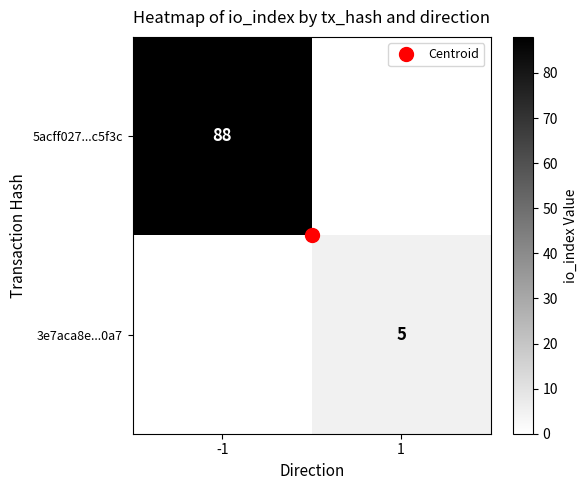

Which series changed the most between -1 and 1?

5acff027...c5f3c